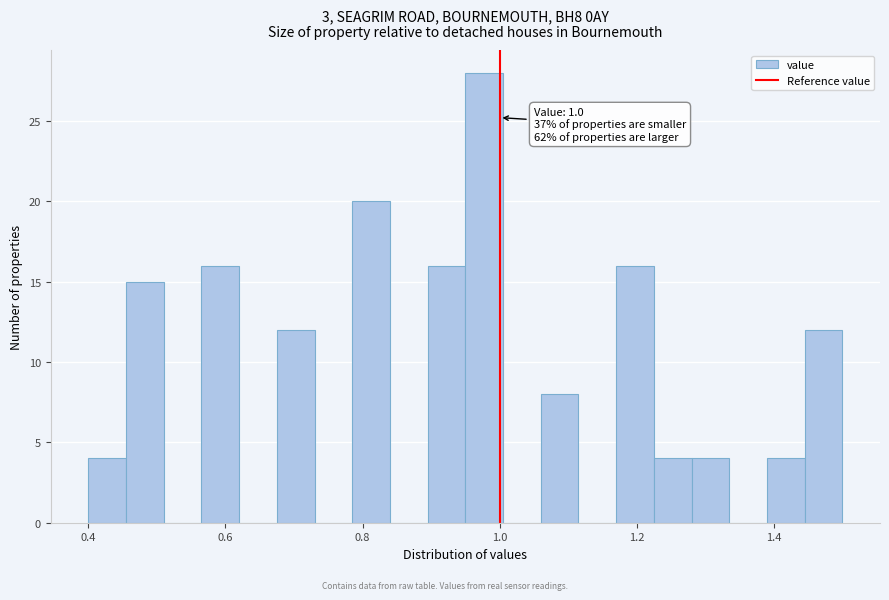

Around what value on the x-axis is the tallest bar? Give the approximate position of its centre, as read against the axis.

0.98